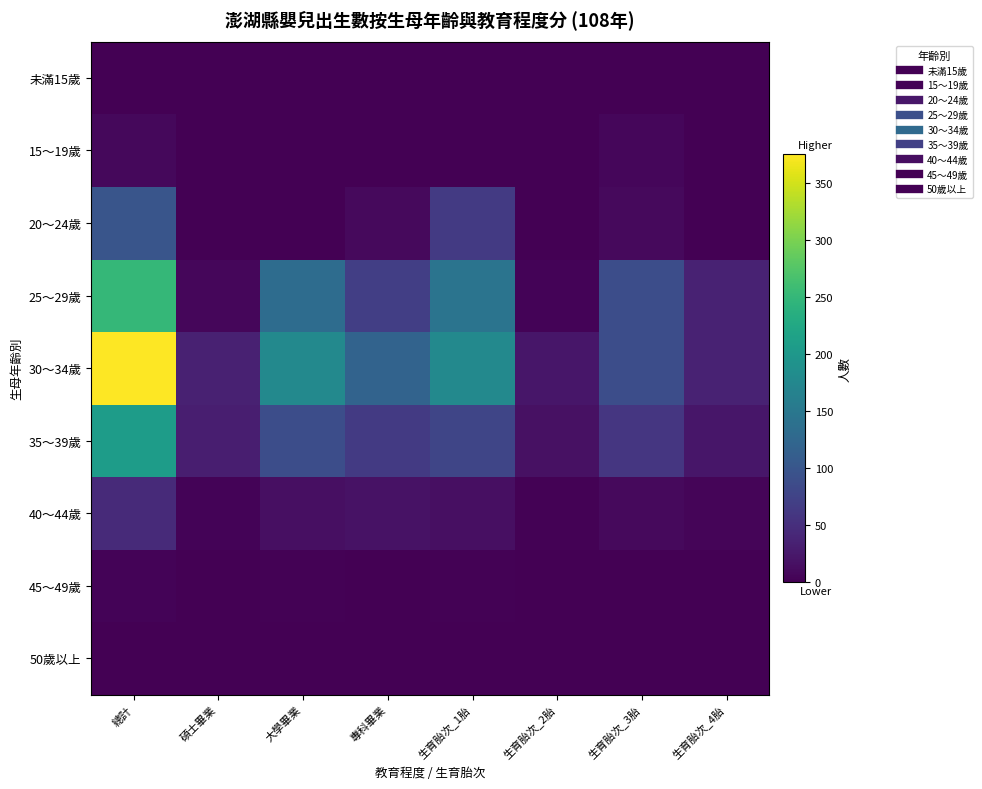

Reading left to right, transcribe all the data shown in this chart.

未滿15歲: 總計=0	碩士畢業=0	大學畢業=0	專科畢業=0	生育胎次_1胎=0	生育胎次_2胎=0	生育胎次_3胎=0	生育胎次_4胎=0
15～19歲: 總計=8	碩士畢業=0	大學畢業=0	專科畢業=0	生育胎次_1胎=0	生育胎次_2胎=0	生育胎次_3胎=7	生育胎次_4胎=1
20～24歲: 總計=99	碩士畢業=0	大學畢業=0	專科畢業=10	生育胎次_1胎=64	生育胎次_2胎=0	生育胎次_3胎=9	生育胎次_4胎=1
25～29歲: 總計=250	碩士畢業=6	大學畢業=133	專科畢業=69	生育胎次_1胎=145	生育胎次_2胎=4	生育胎次_3胎=89	生育胎次_4胎=36
30～34歲: 總計=375	碩士畢業=35	大學畢業=176	專科畢業=120	生育胎次_1胎=176	生育胎次_2胎=22	生育胎次_3胎=89	生育胎次_4胎=36
35～39歲: 總計=208	碩士畢業=32	大學畢業=88	專科畢業=63	生育胎次_1胎=78	生育胎次_2胎=17	生育胎次_3胎=60	生育胎次_4胎=23
40～44歲: 總計=45	碩士畢業=3	大學畢業=15	專科畢業=18	生育胎次_1胎=15	生育胎次_2胎=2	生育胎次_3胎=10	生育胎次_4胎=5
45～49歲: 總計=3	碩士畢業=1	大學畢業=2	專科畢業=0	生育胎次_1胎=2	生育胎次_2胎=1	生育胎次_3胎=0	生育胎次_4胎=0
50歲以上: 總計=0	碩士畢業=0	大學畢業=0	專科畢業=0	生育胎次_1胎=0	生育胎次_2胎=0	生育胎次_3胎=0	生育胎次_4胎=0